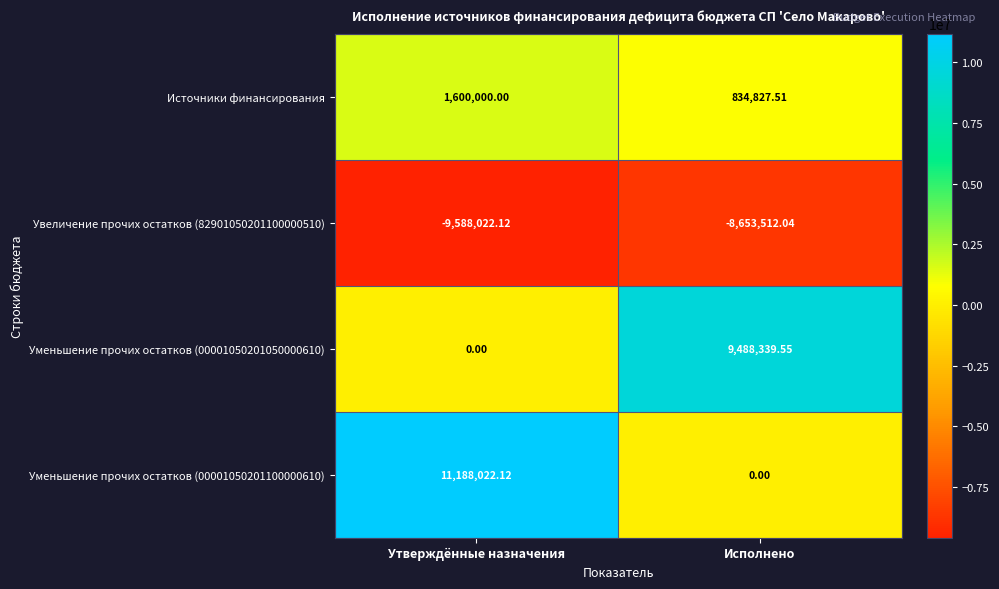

At how many categories does at least one series exceed 4359905?

2